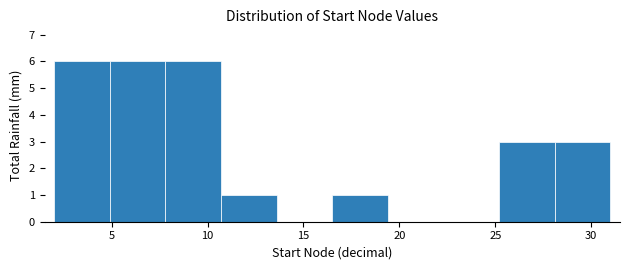

Reading left to right, list every bar in this chart as the range it spans on the x-axis followed by its height. Neither the bar edges nor the heights are printed on the chart, so give them approximately, as read against the axes.

2.0 to 4.9: 6
4.9 to 7.8: 6
7.8 to 10.7: 6
10.7 to 13.6: 1
13.6 to 16.5: 0
16.5 to 19.4: 1
19.4 to 22.3: 0
22.3 to 25.2: 0
25.2 to 28.1: 3
28.1 to 31.0: 3